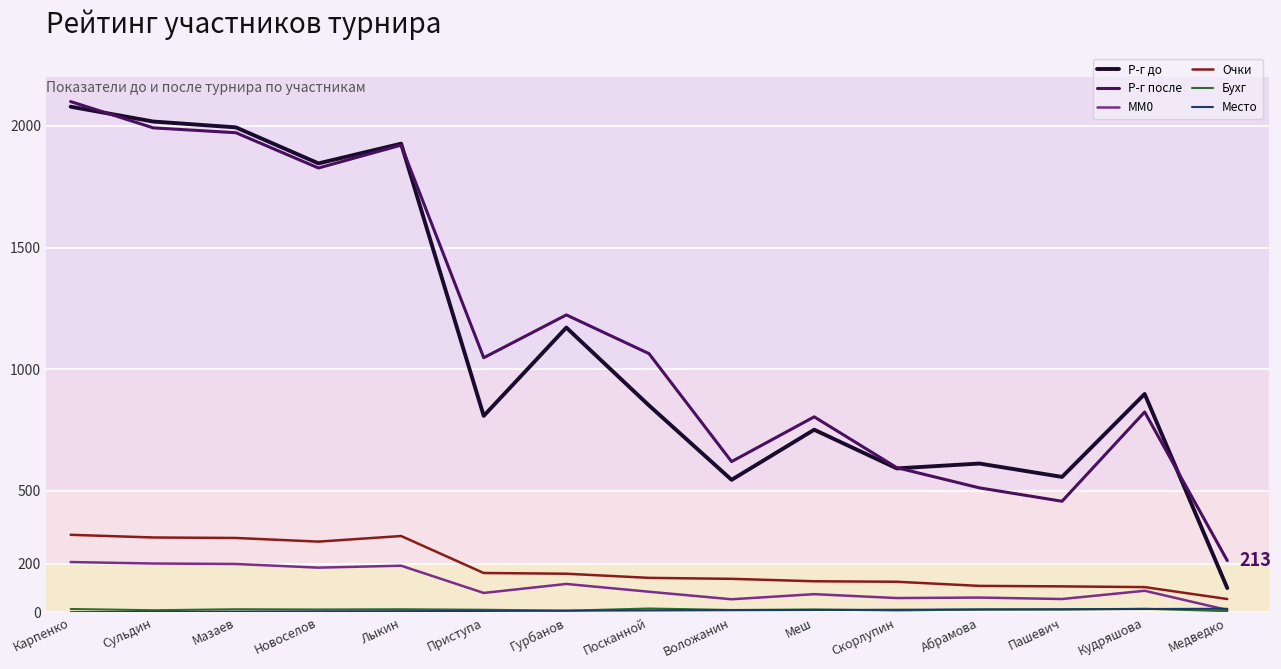

True or false: Очки and Р-г после cross at least once.

False